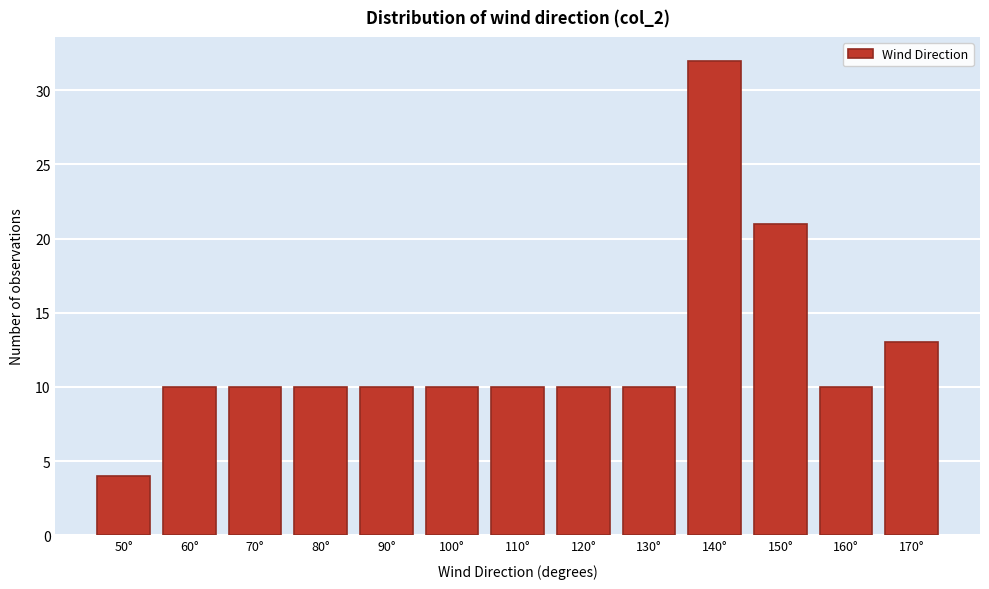

Reading left to right, what are all the values shown in this chart?

50°=4	60°=10	70°=10	80°=10	90°=10	100°=10	110°=10	120°=10	130°=10	140°=32	150°=21	160°=10	170°=13